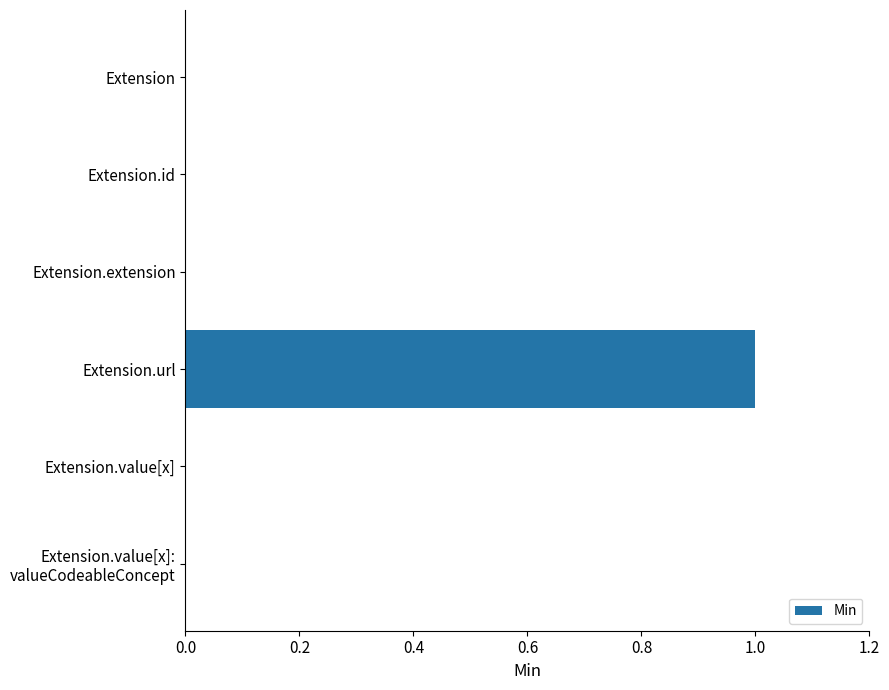

Count the number of data series in this chart.

1